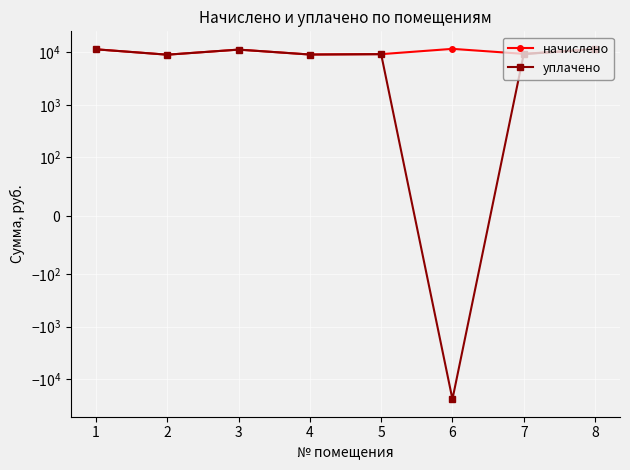

Read the начислено value at 8.

11558.9